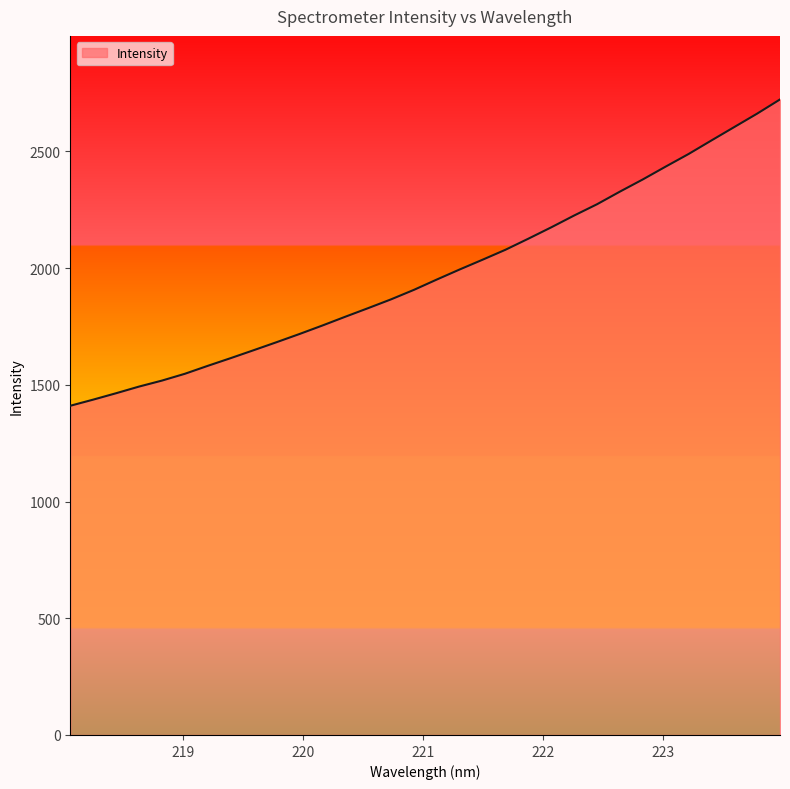

What is the difference between the maximum and minimum values?

1312.3